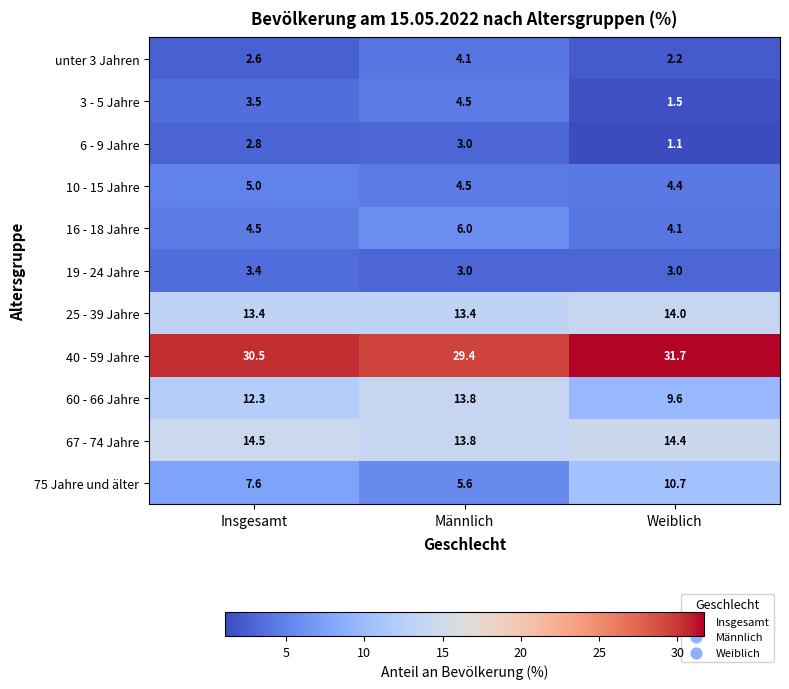

Rank the series at Insgesamt from lowest to highest value.

unter 3 Jahren, 6 - 9 Jahre, 19 - 24 Jahre, 3 - 5 Jahre, 16 - 18 Jahre, 10 - 15 Jahre, 75 Jahre und älter, 60 - 66 Jahre, 25 - 39 Jahre, 67 - 74 Jahre, 40 - 59 Jahre